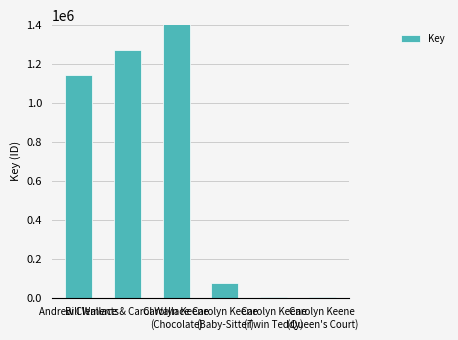

What is the smallest value displayed?

2905